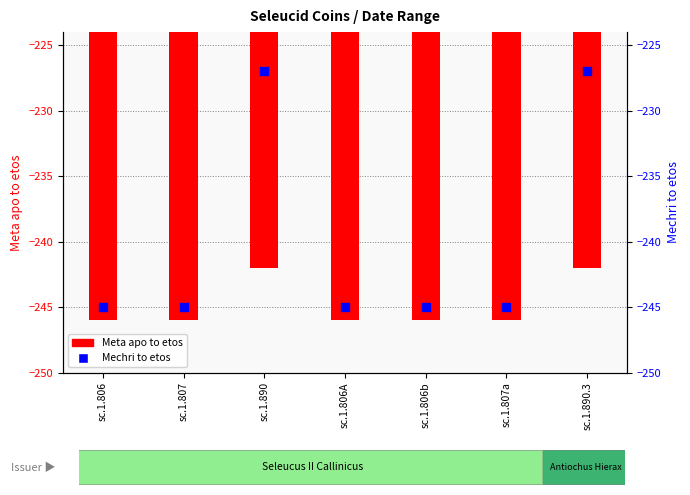

At which category is the sum across all series the highest?

sc.1.890